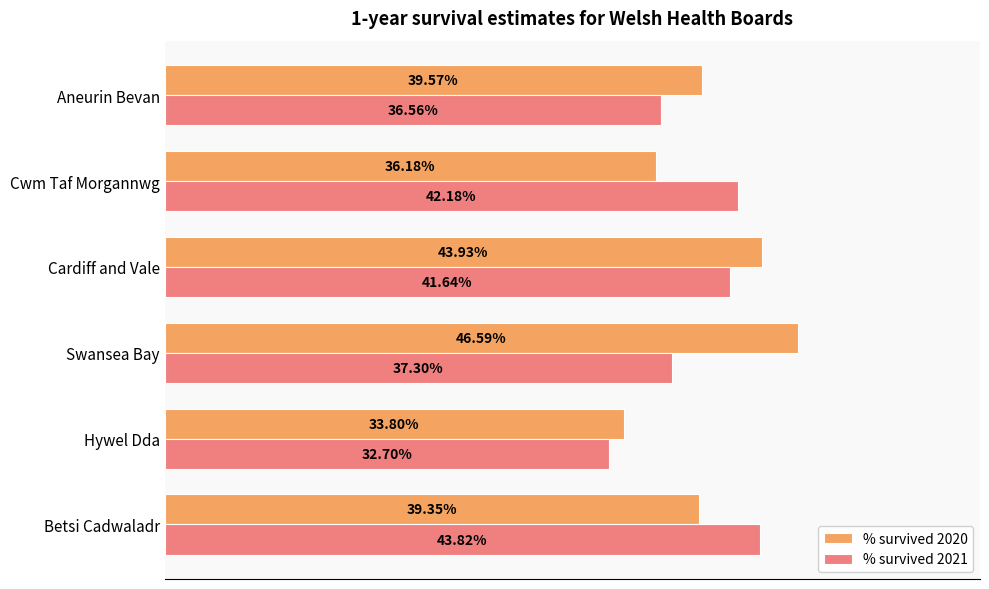

What are all the series names shown in the legend?

% survived 2020, % survived 2021